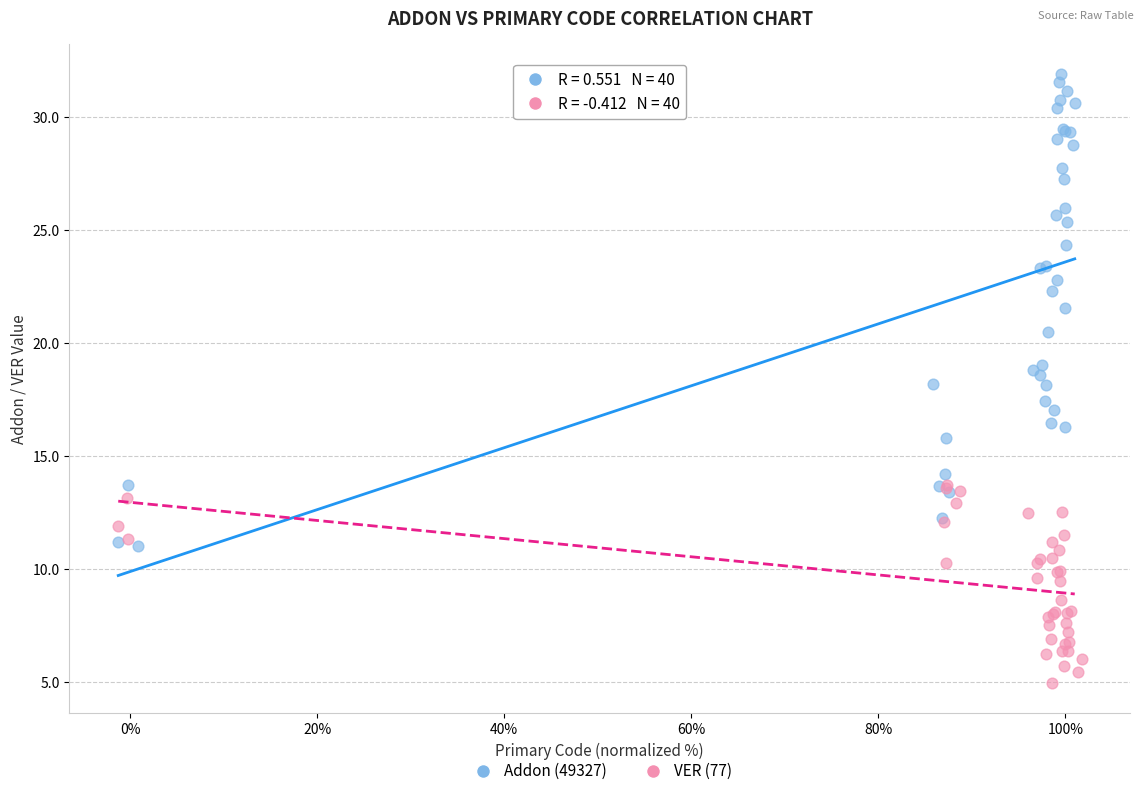

What are all the series names shown in the legend?

Addon (49327), VER (77)